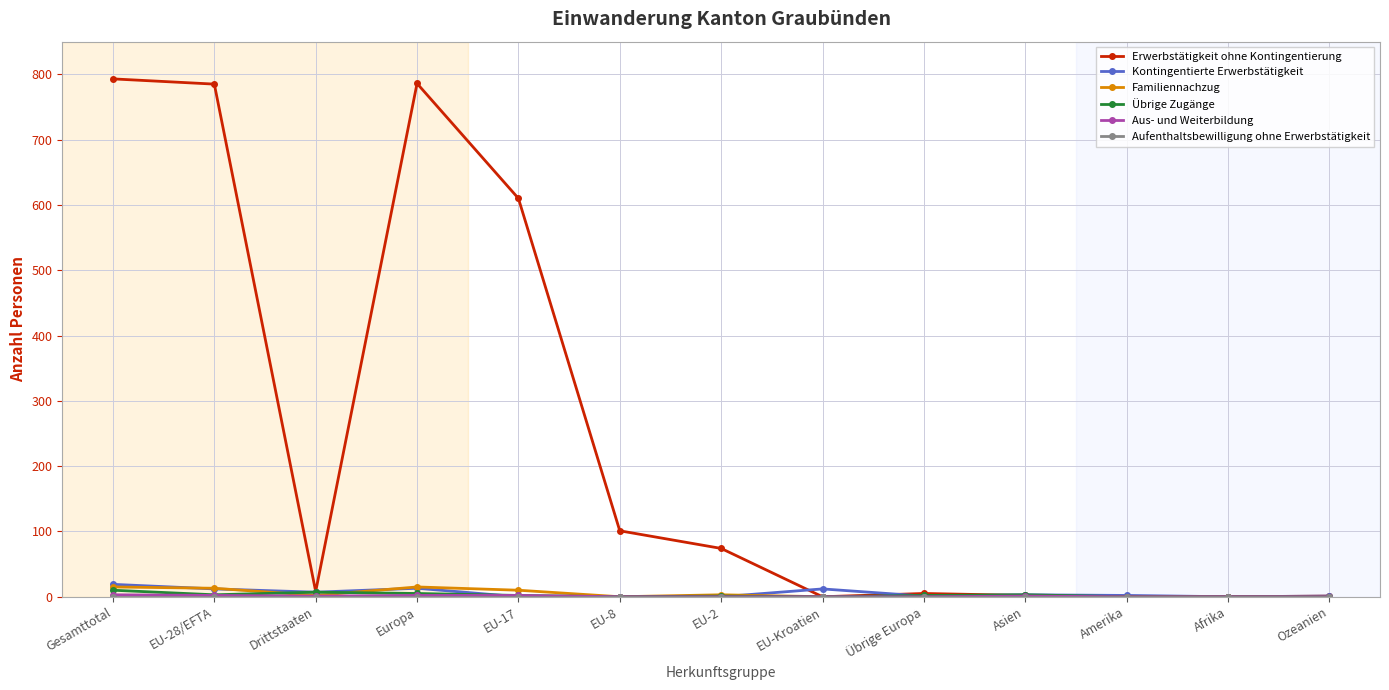

Which series has the largest total across all categories?

Erwerbstätigkeit ohne Kontingentierung